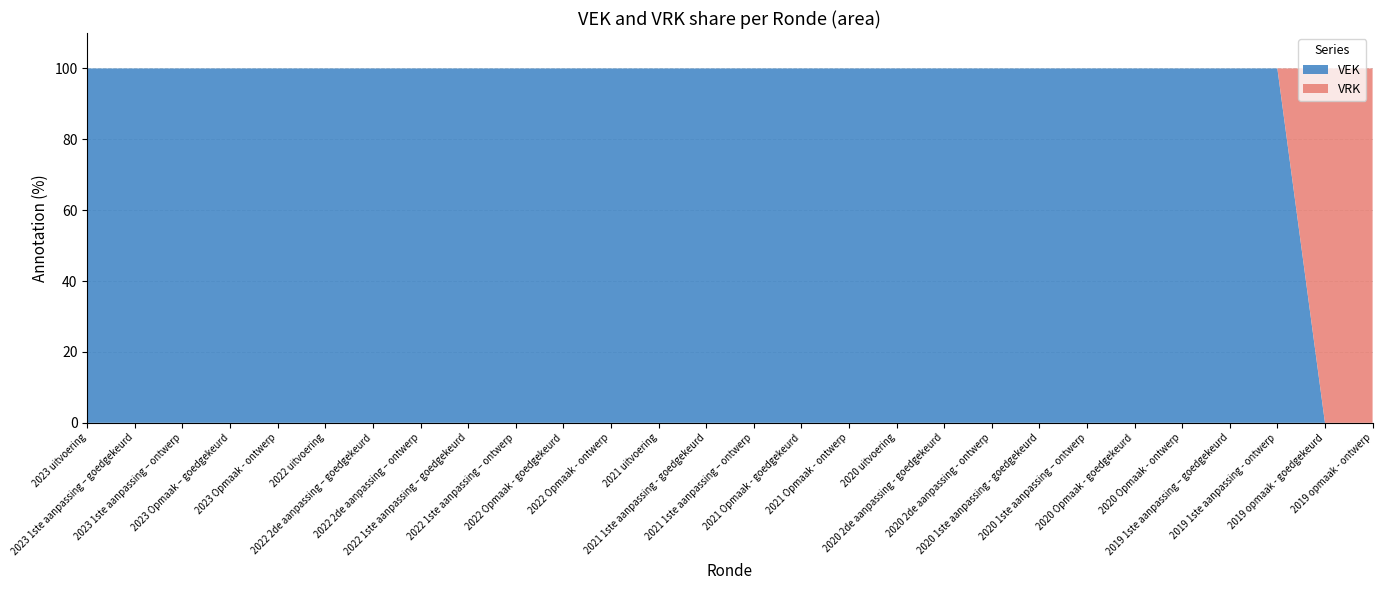

What is the highest value of the VEK series?

100